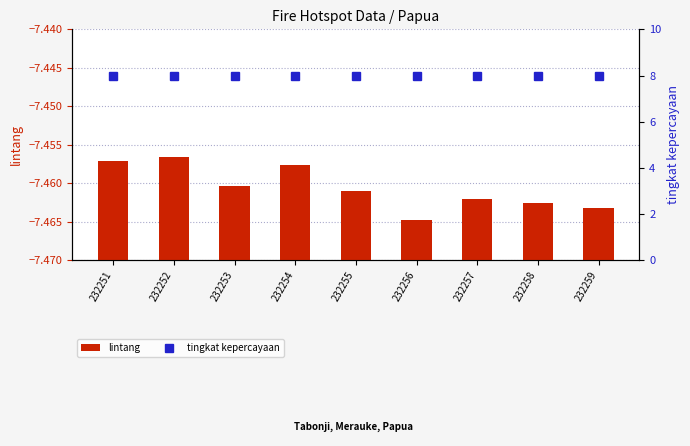

Reading right to left, list all the values displayed in this chart.

lintang: 232259=0.0	232258=0.0	232257=0.0	232256=0.0	232255=0.0	232254=0.0	232253=0.0	232252=0.0	232251=0.0
tingkat kepercayaan: 232259=8.0	232258=8.0	232257=8.0	232256=8.0	232255=8.0	232254=8.0	232253=8.0	232252=8.0	232251=8.0